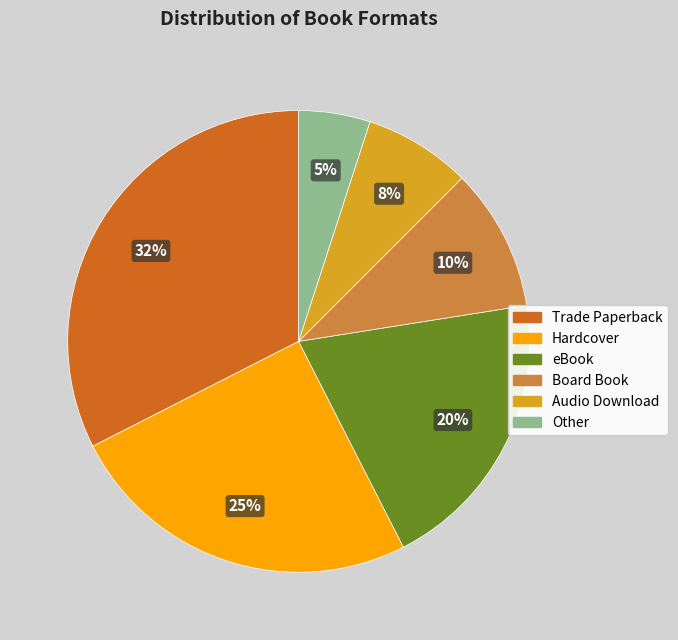

What is the smallest slice in the pie chart?

Other